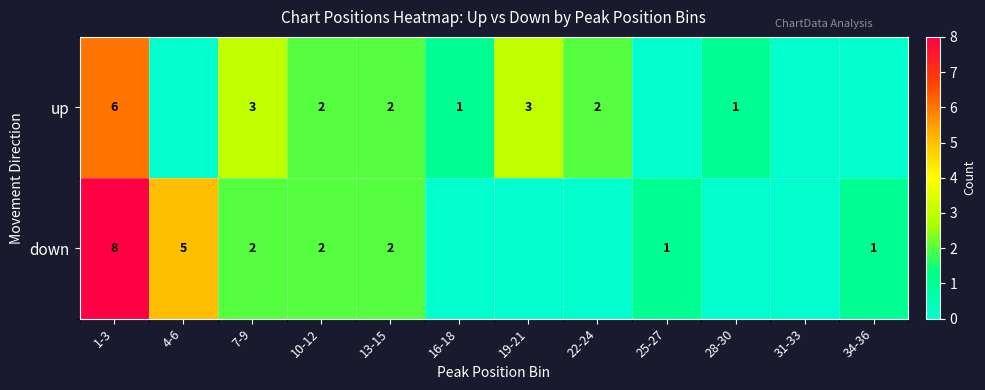

What is the total value across all series at 1-3?

14